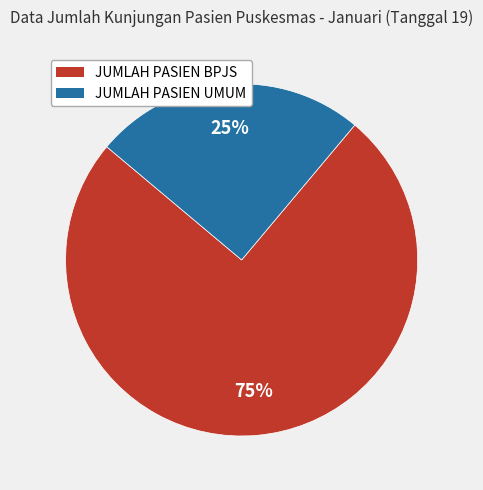

True or false: JUMLAH PASIEN UMUM accounts for 25% of the total.

True